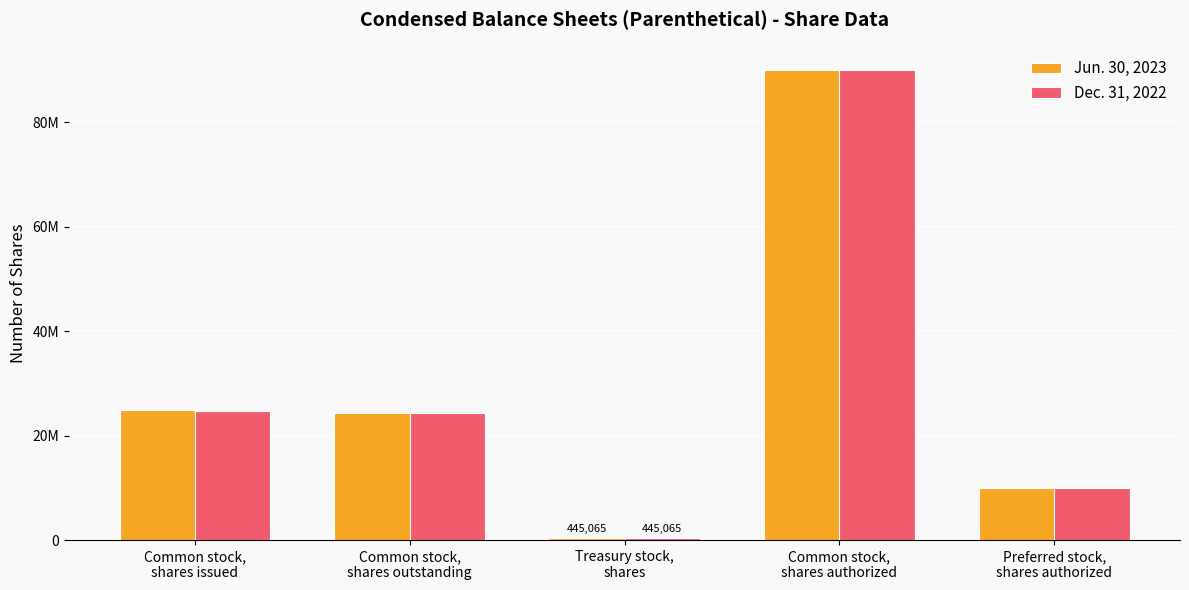

Which has a higher value, Treasury stock,
shares or Common stock,
shares authorized?

Common stock,
shares authorized